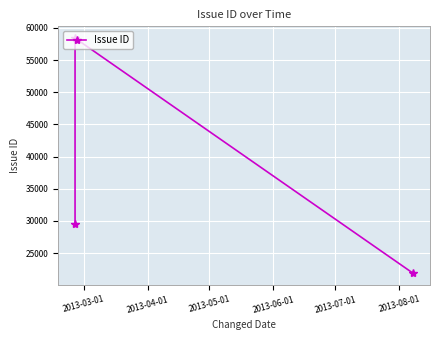

What is the minimum value shown in the chart?

21880